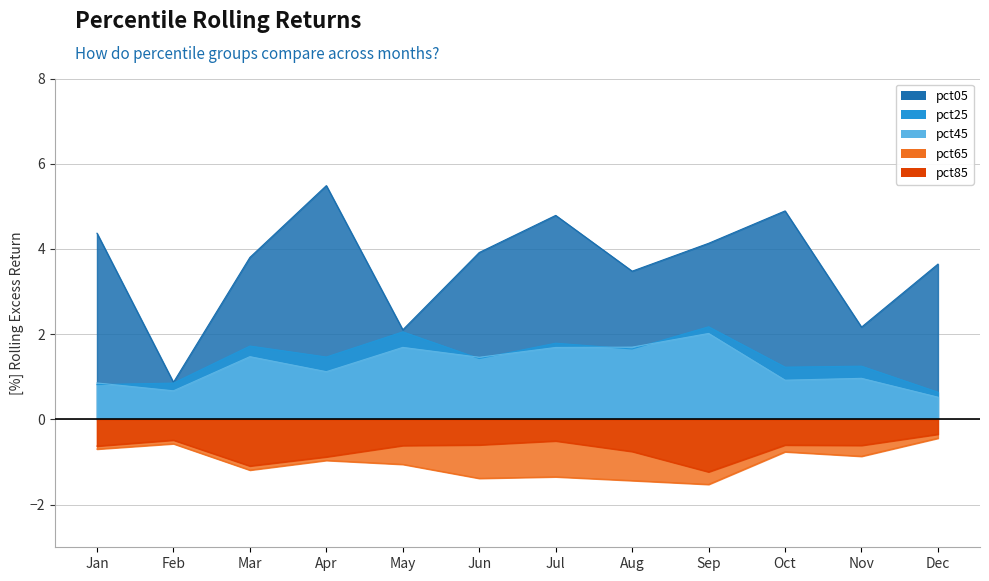

Count the number of categories in the chart.

12